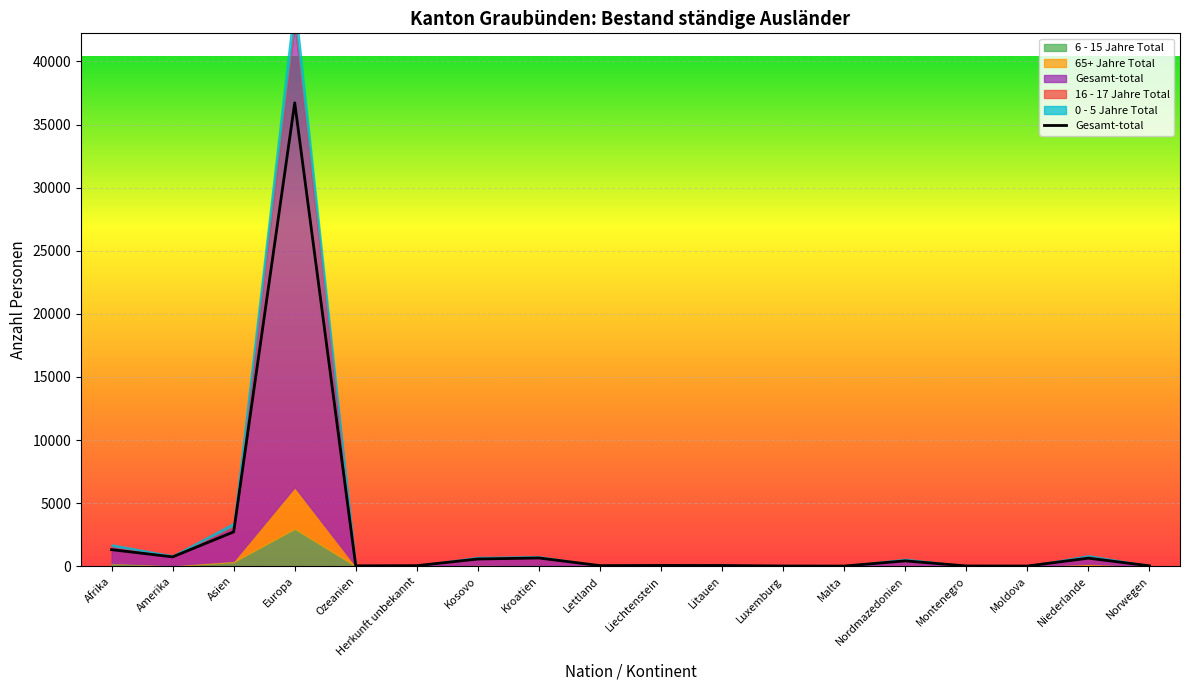

What position from the right is Asien?

16